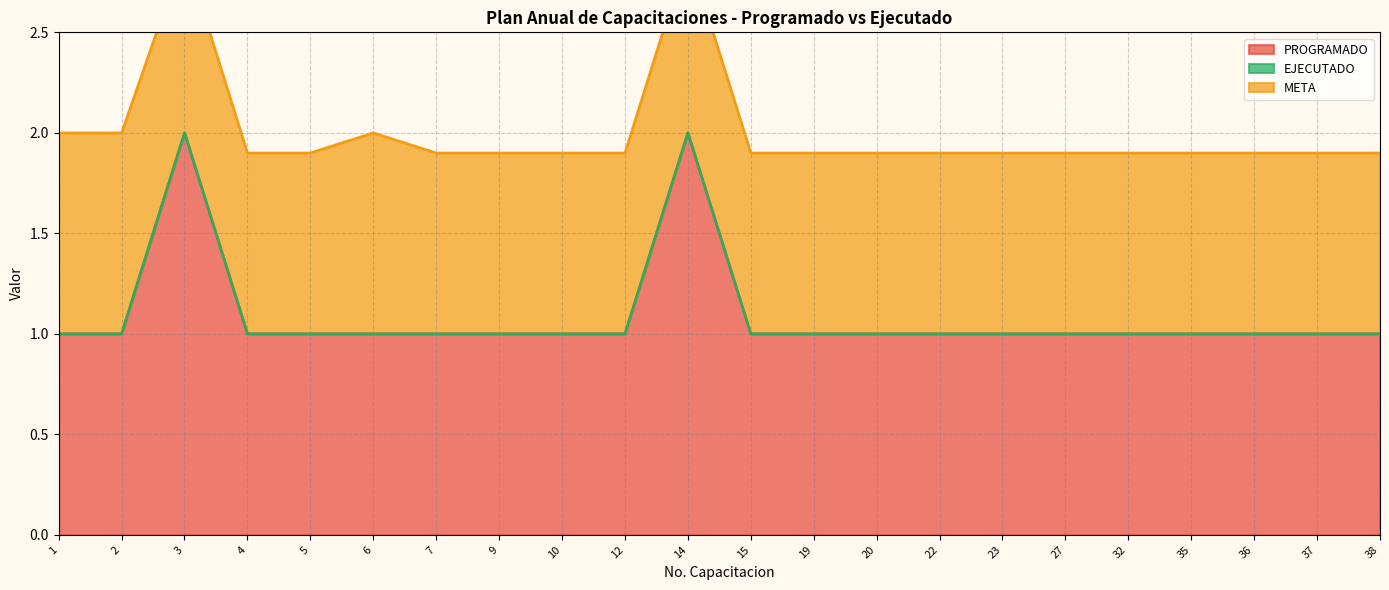

At which category does the chart reach its minimum across all series?

1